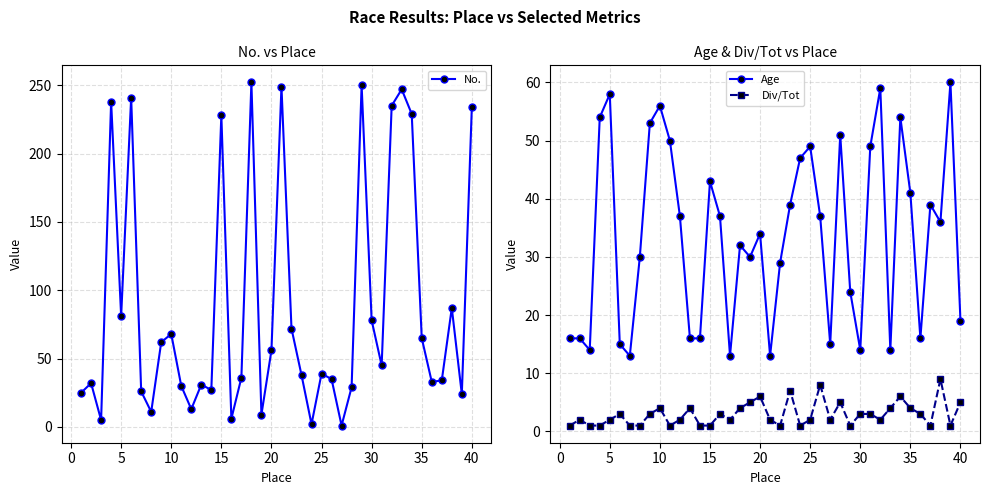

What is the value of the No. point at the 34th from the left?

229